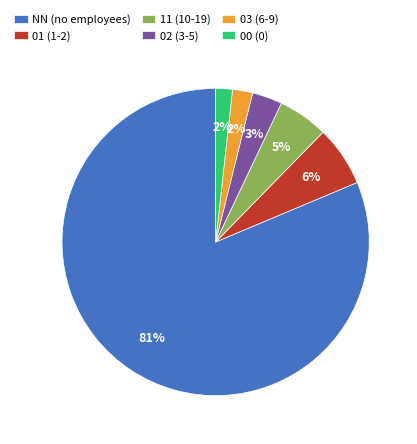

Which category accounts for the majority?

NN